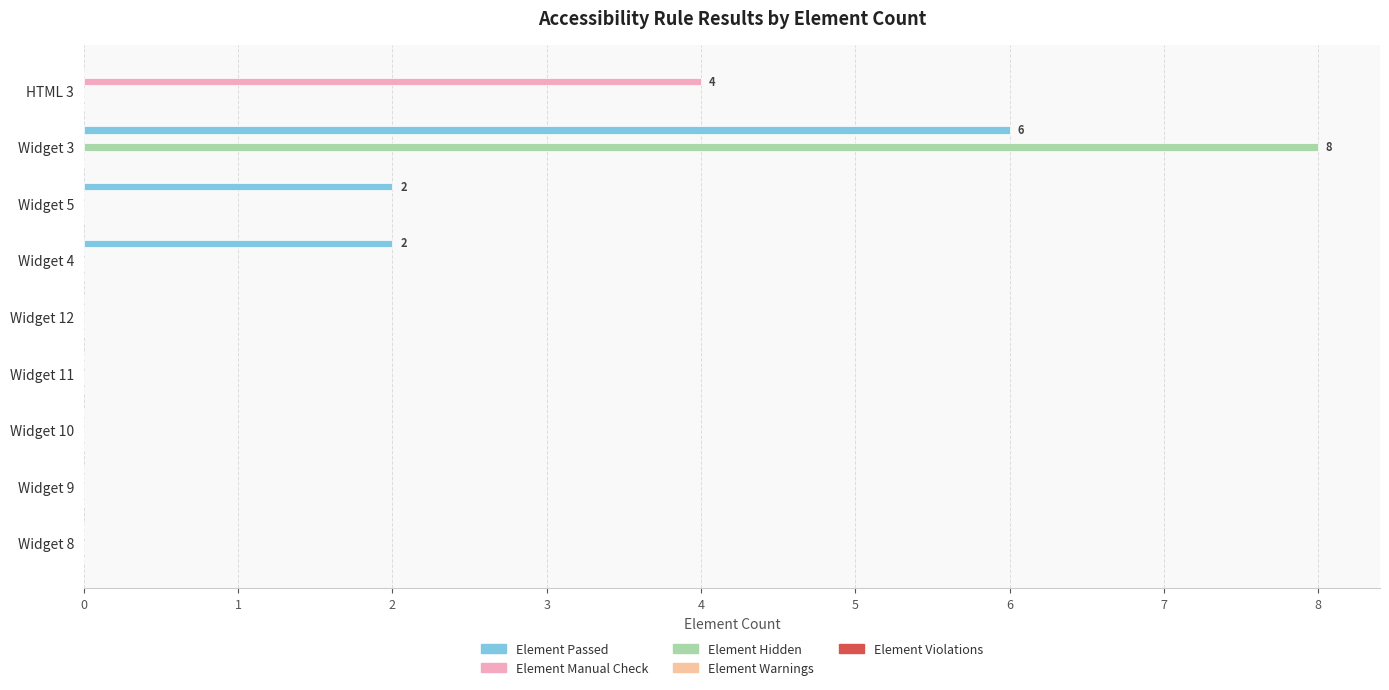

What is the maximum value shown in the chart?

8